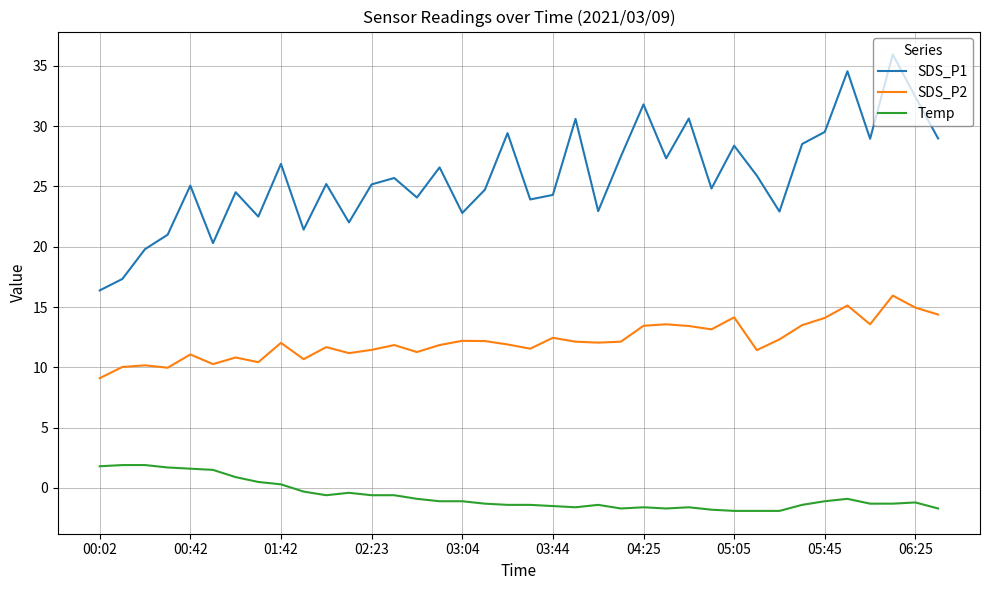

What is the lowest value of the SDS_P2 series?

9.1